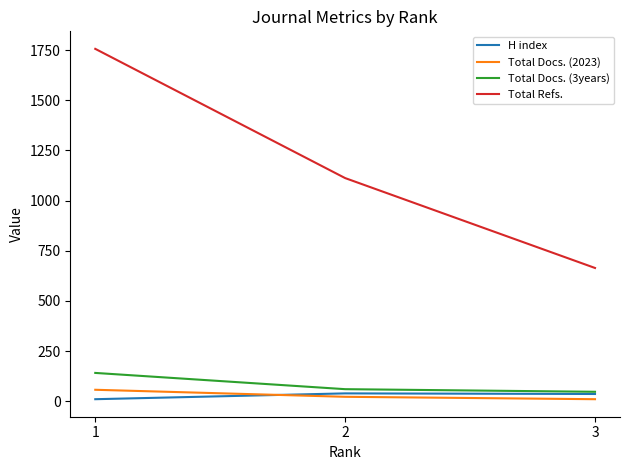

True or false: H index has a value of 39 at 2.

True